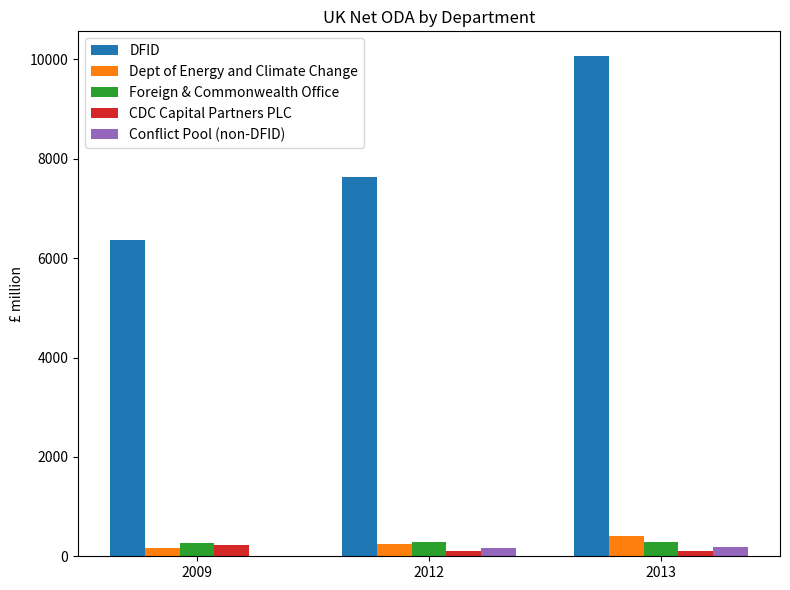

At which category is the sum across all series the highest?

2013